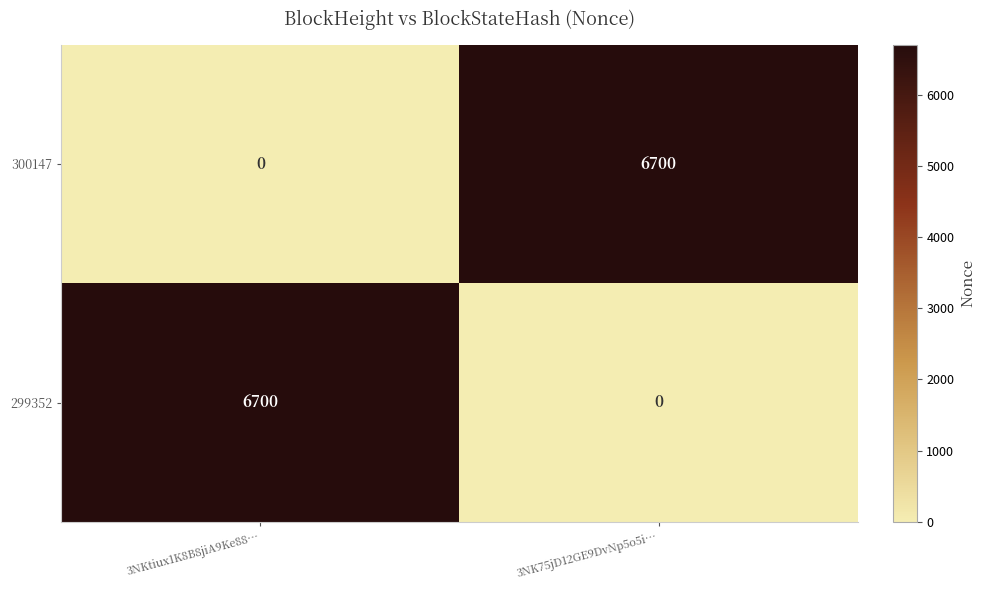

What is the total value across all series at 3NK75jD12GE9DvNp5o5i…?

6700